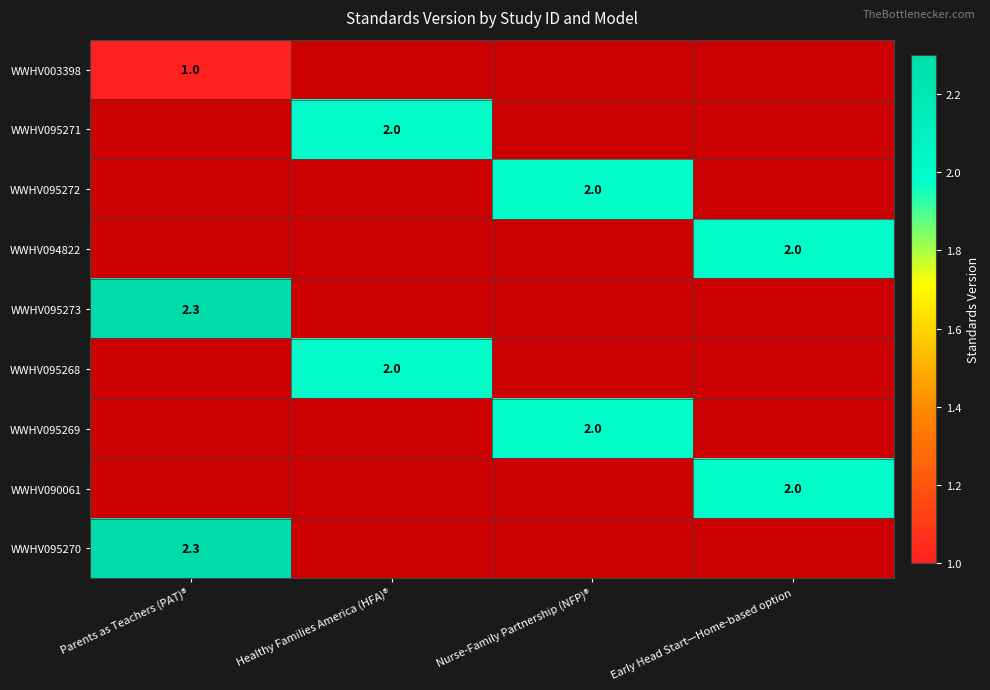

At which category does the chart reach its minimum across all series?

Parents as Teachers (PAT)®